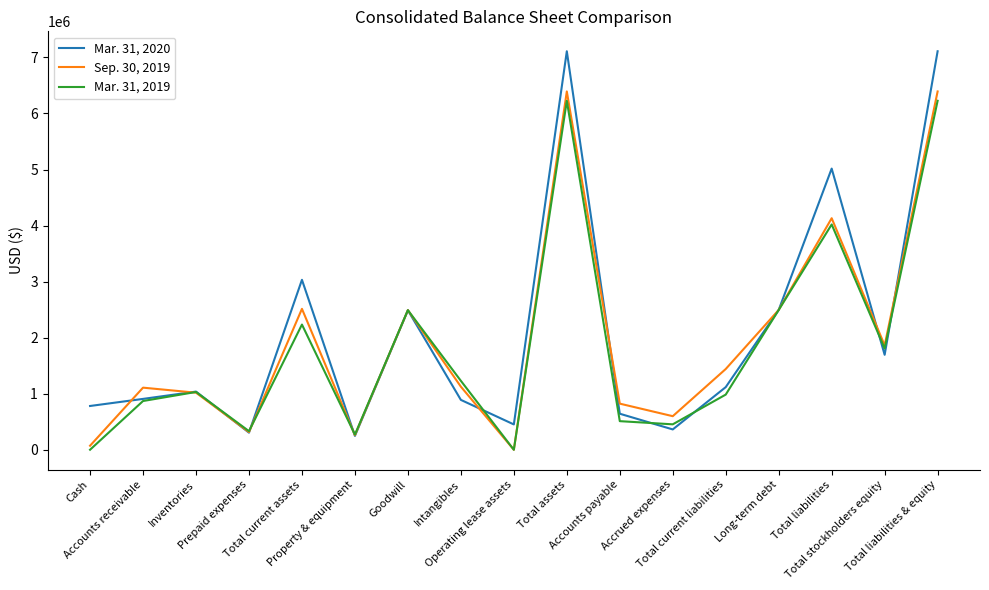

Rank the series by their average value, from lowest to highest.

Mar. 31, 2019, Sep. 30, 2019, Mar. 31, 2020